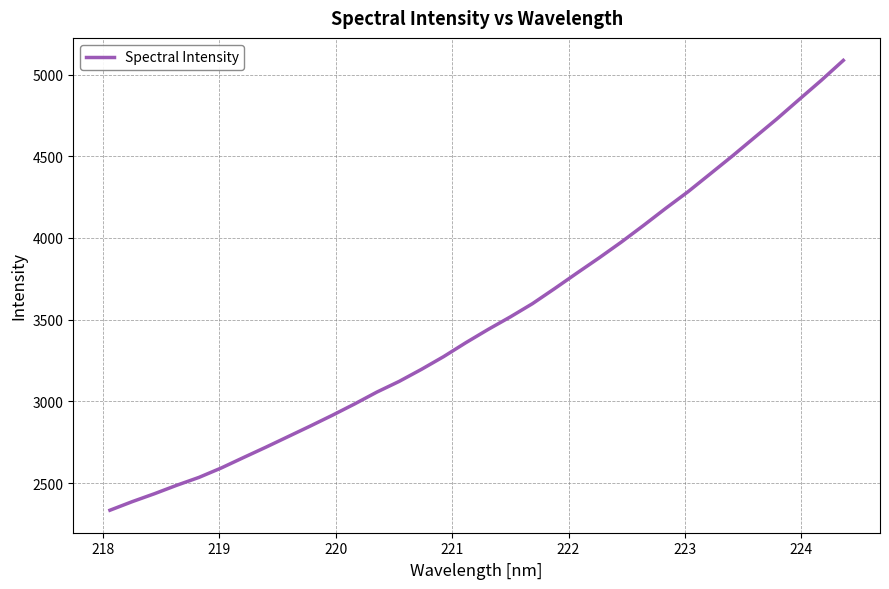

What is the difference between the maximum and minimum values?

2752.4